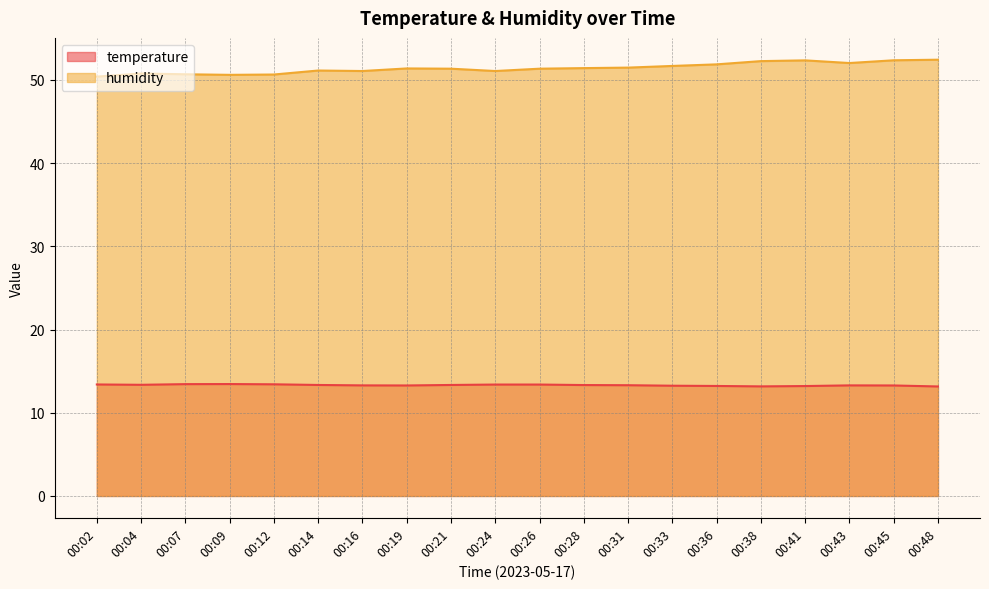

Count the number of data series in this chart.

2